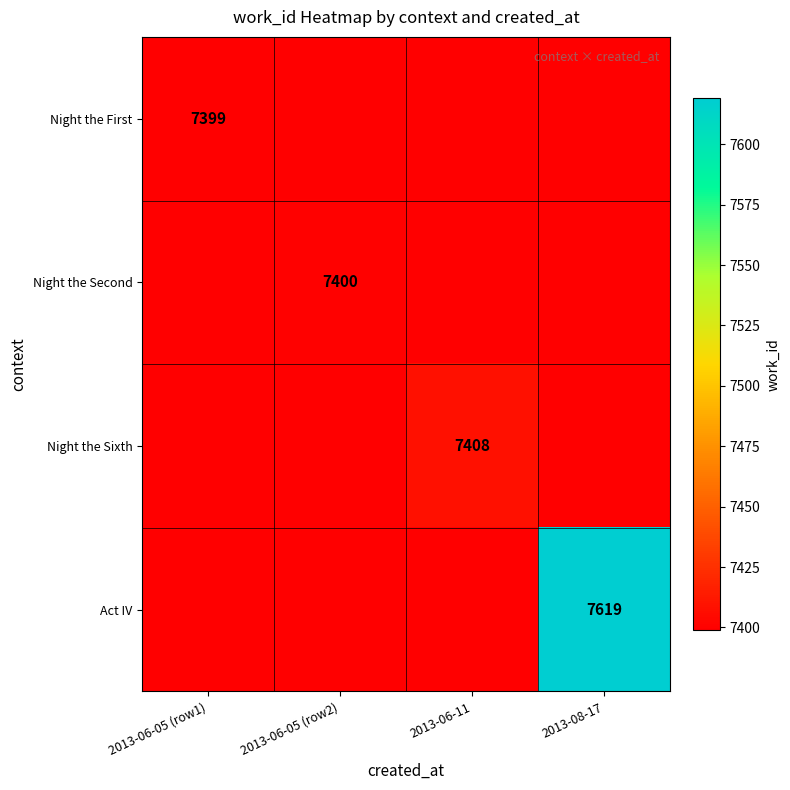

True or false: Night the First has a value of 3474 at 2013-06-05 (row1).

False